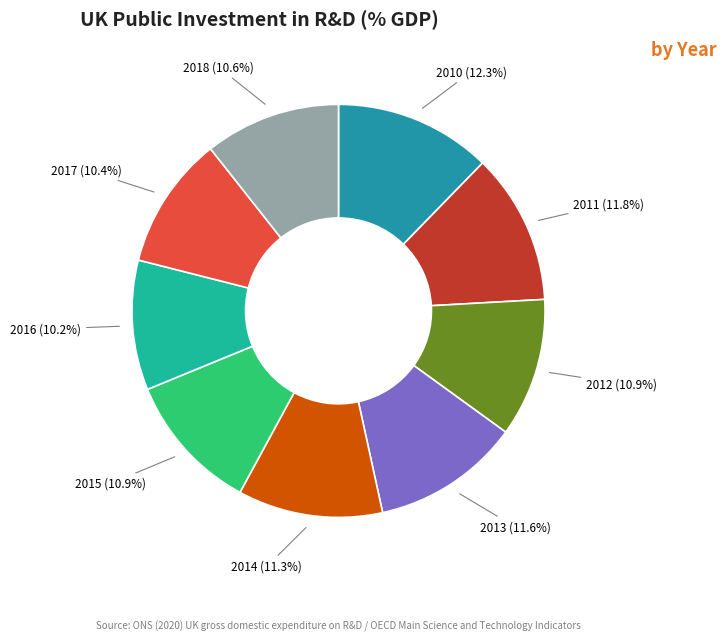

To the nearest percent, what portion does 2012 represent?

11%